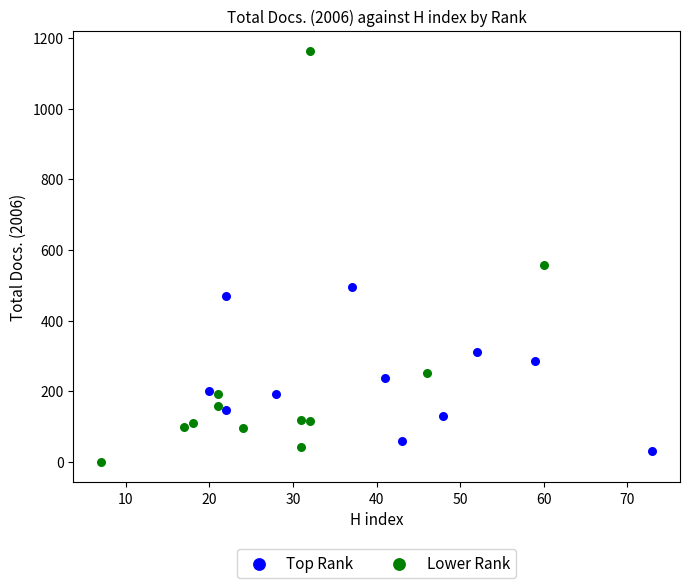

Which series has the widest spread of Y values?

Lower Rank